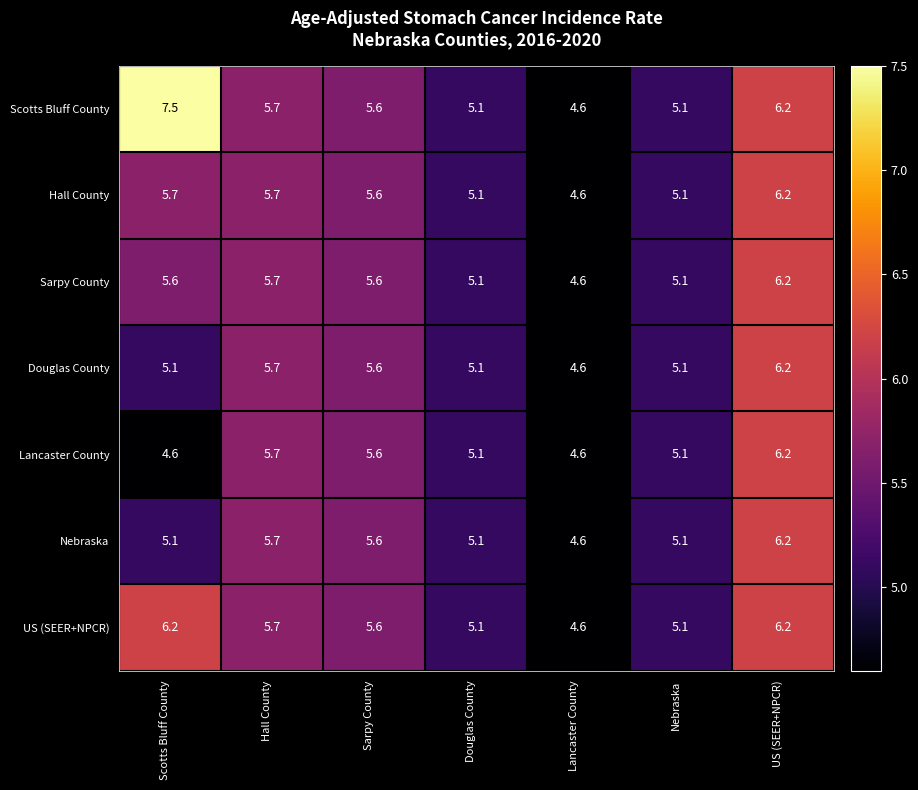

What is the total value across all series at Lancaster County?

32.2